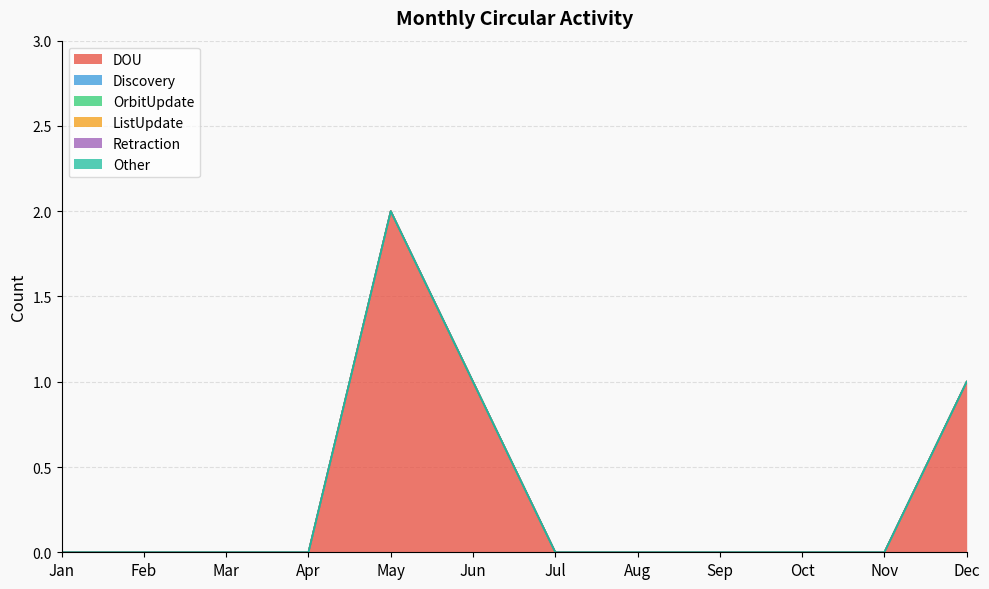

How many lines are shown in the chart?

6